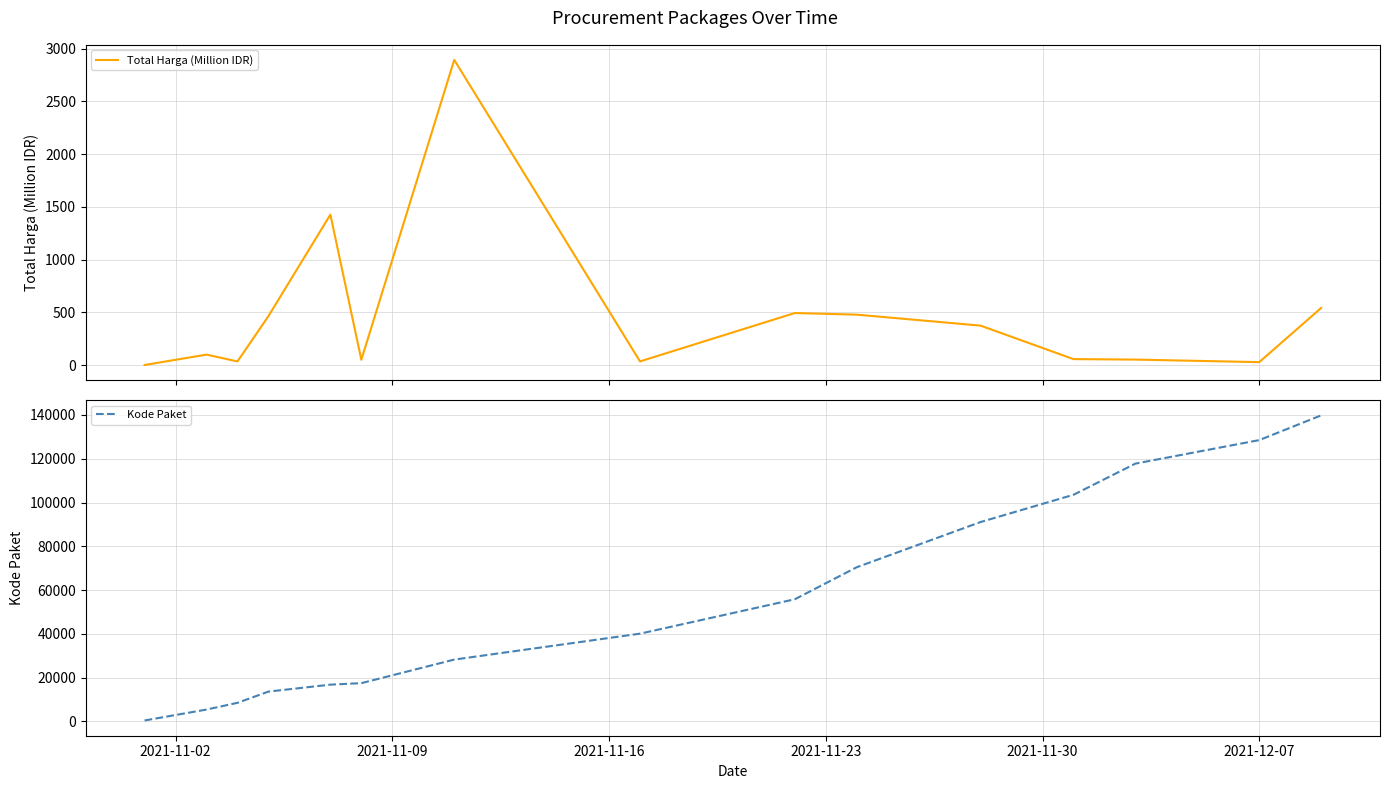

True or false: Kode Paket and Total Harga (Million IDR) intersect in this chart.

False